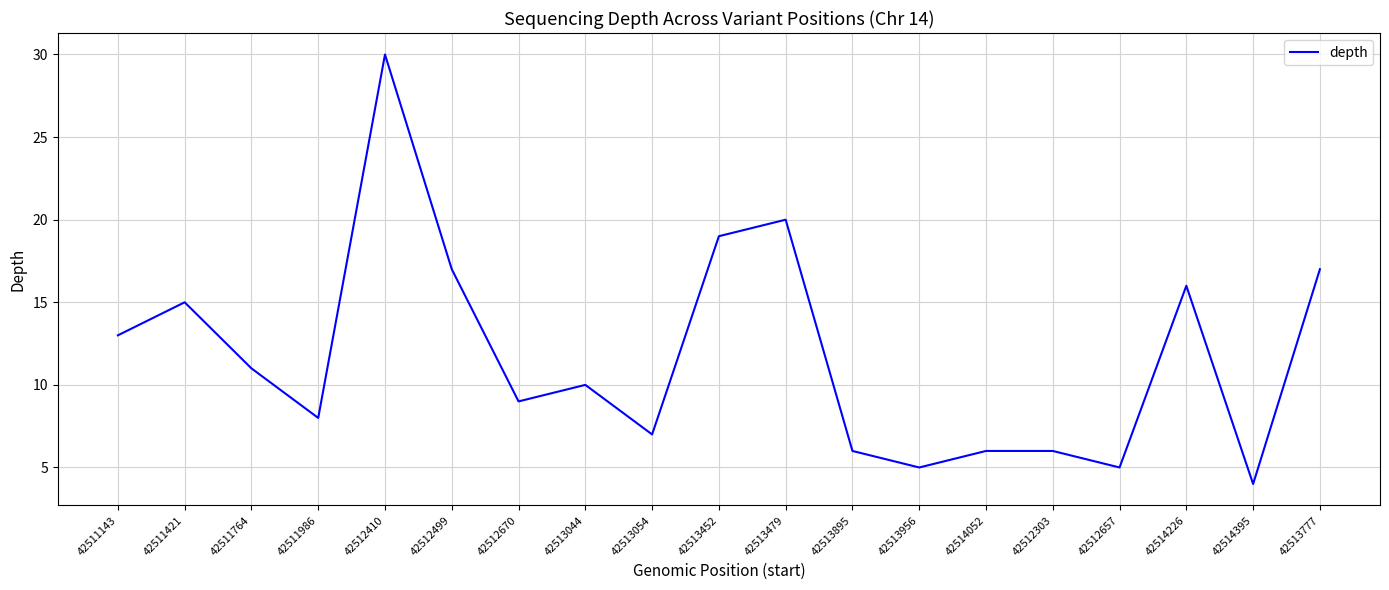

What is the difference between the values at 42512410 and 42511421?

15